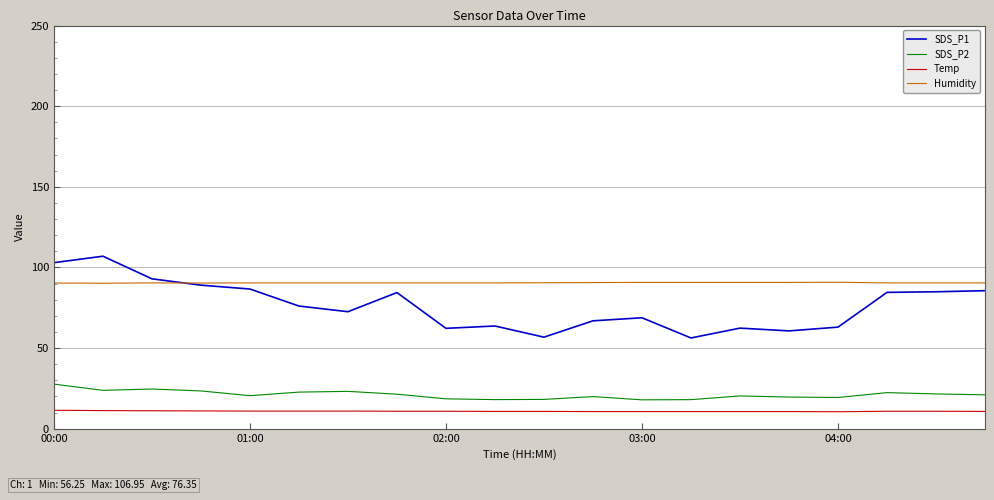

Which series has the widest spread of values?

SDS_P1